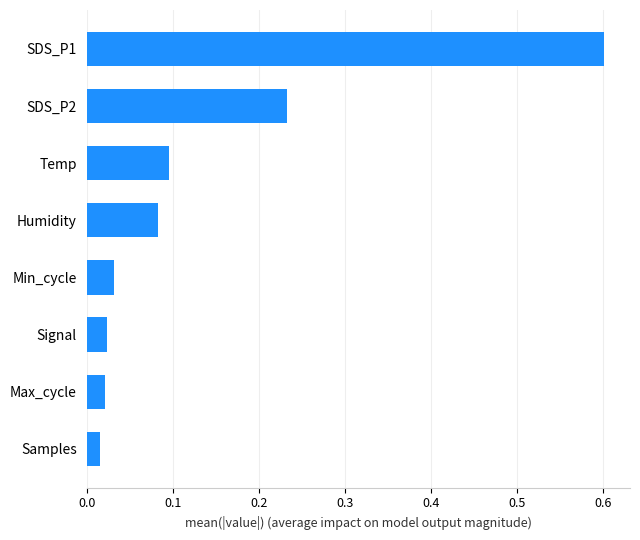

Which label corresponds to the largest value in the chart?

SDS_P1